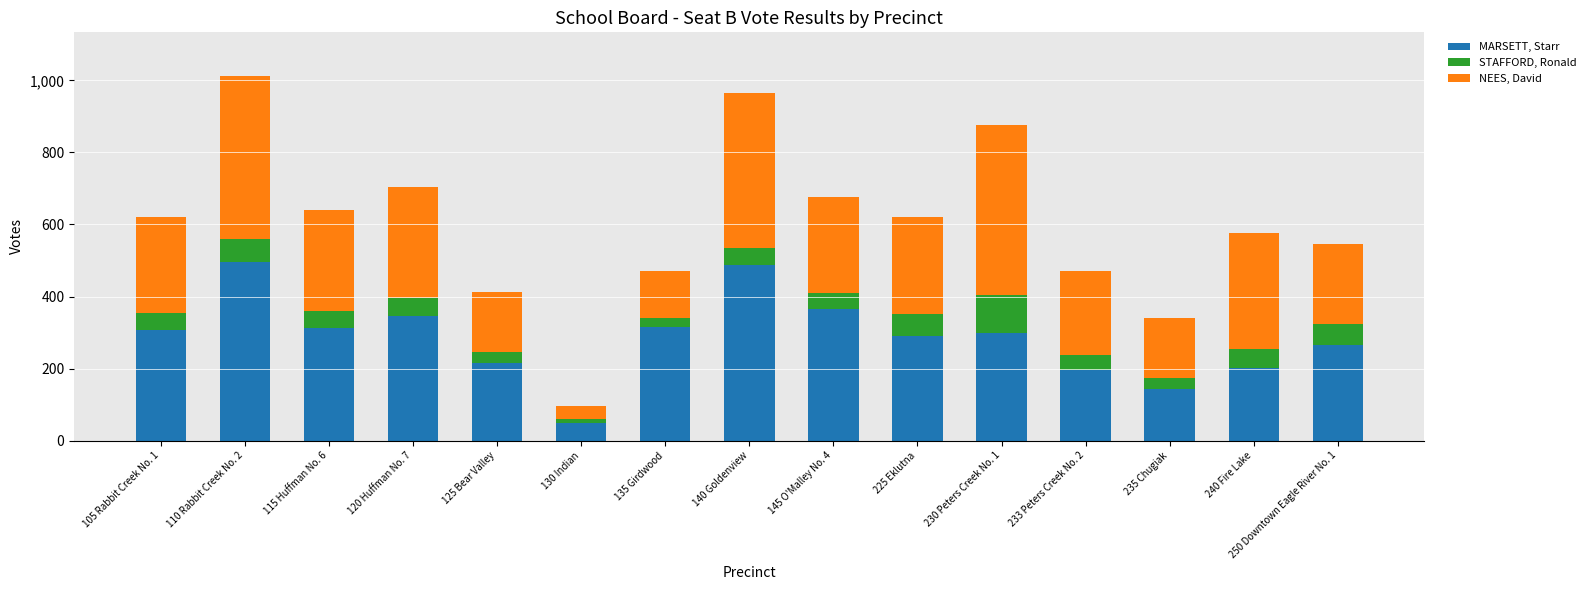

The value of MARSETT, Starr at 250 Downtown Eagle River No. 1 is 60. True or false?

False